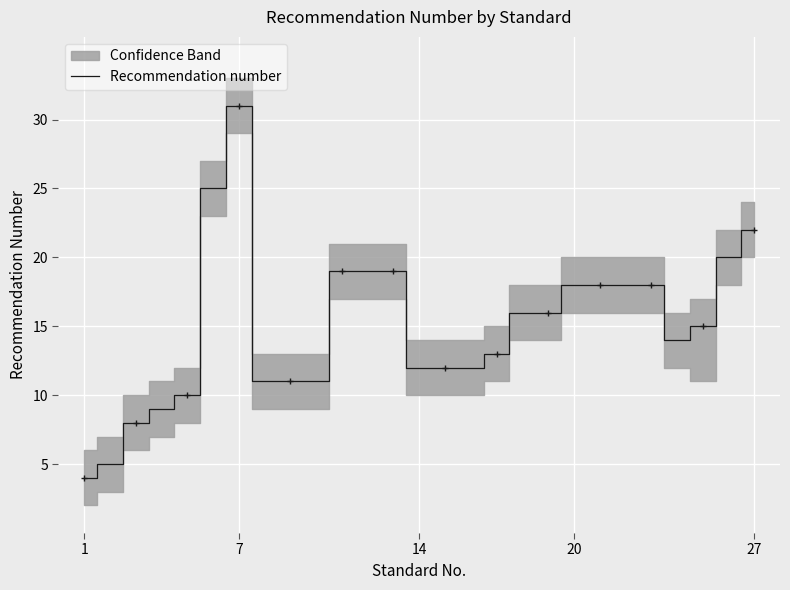

Is it true that Recommendation number equals 18 at 20?

True